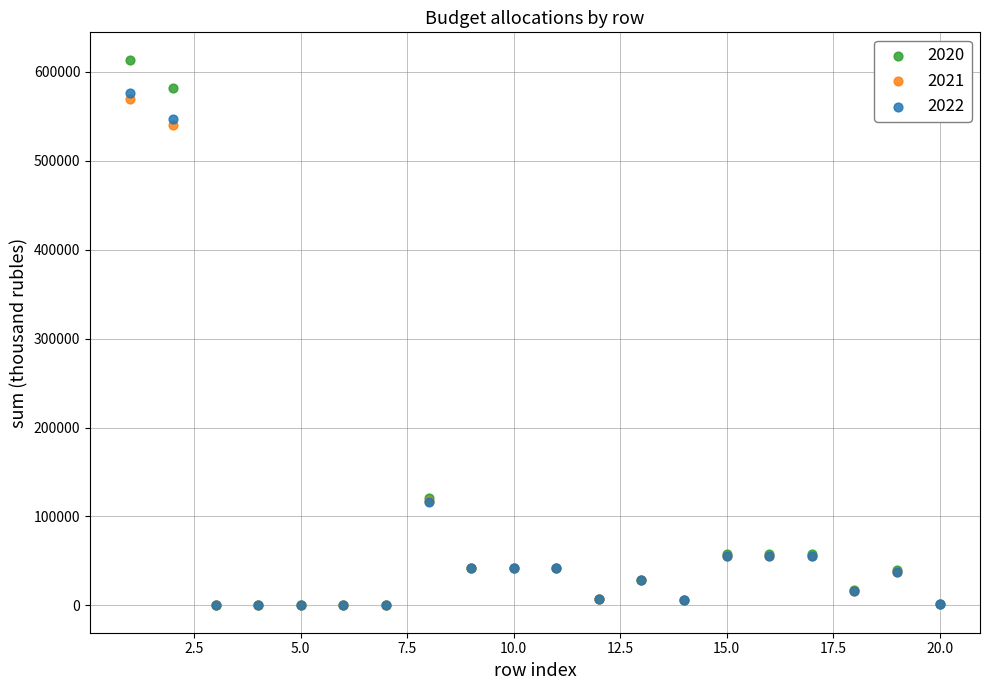

What are all the series names shown in the legend?

2020, 2021, 2022